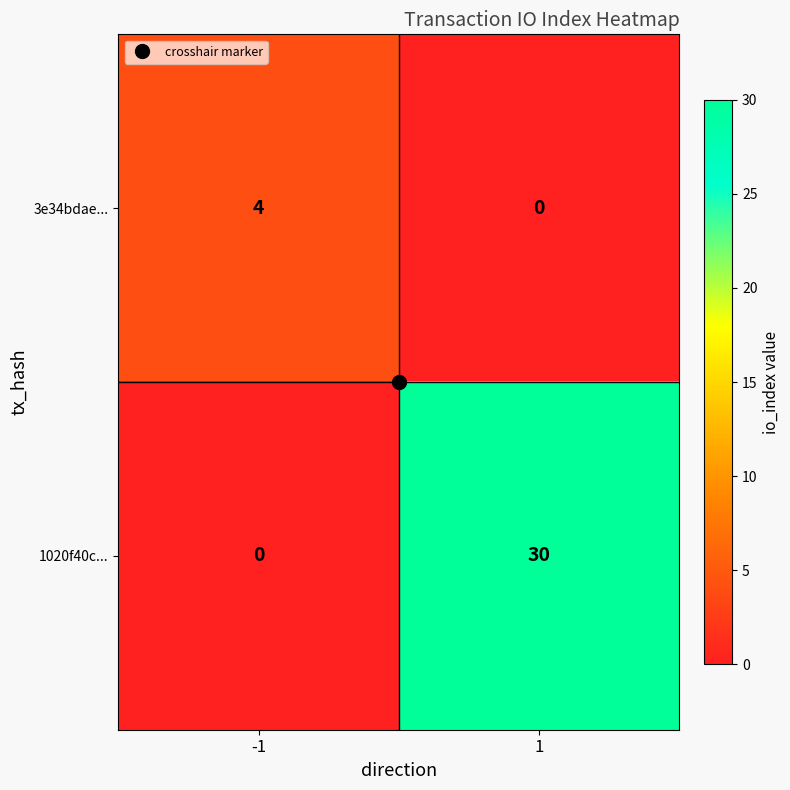

What is the difference between the maximum and minimum values in the 1020f40c... series?

30